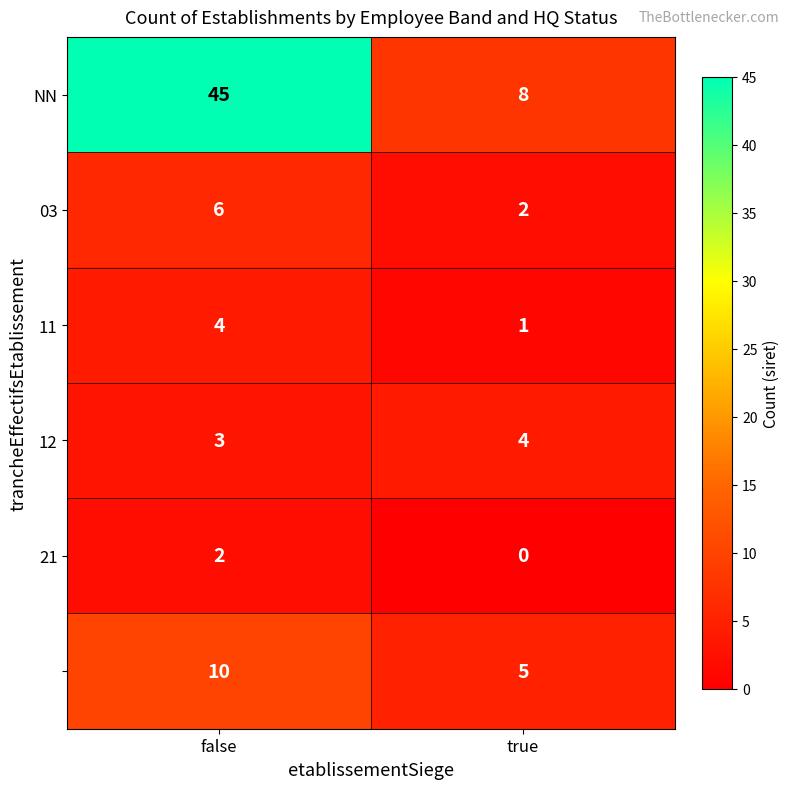

What is the spread (max minus min) of values at true?

8